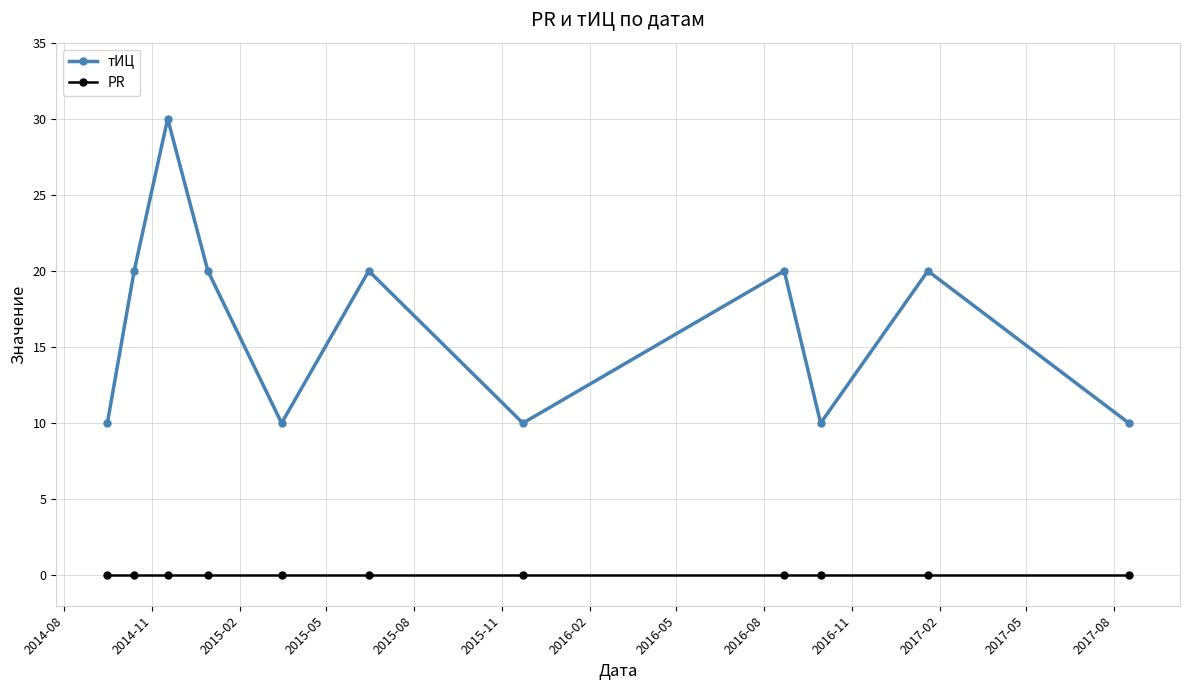

What is the difference between the maximum and minimum values in the тИЦ series?

20